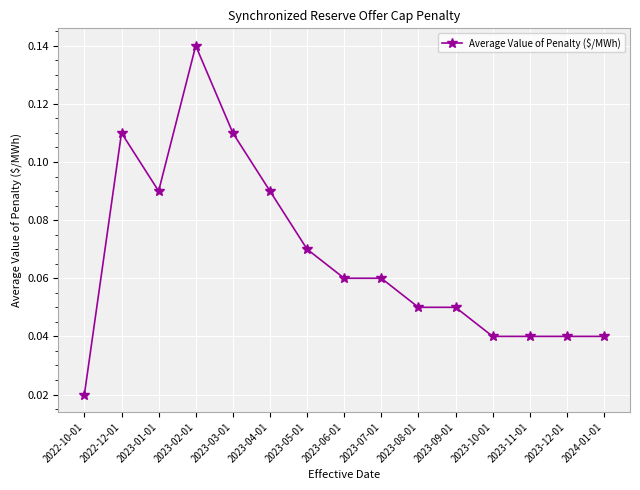

True or false: there are more than 1 points higher than both neighbors.

True